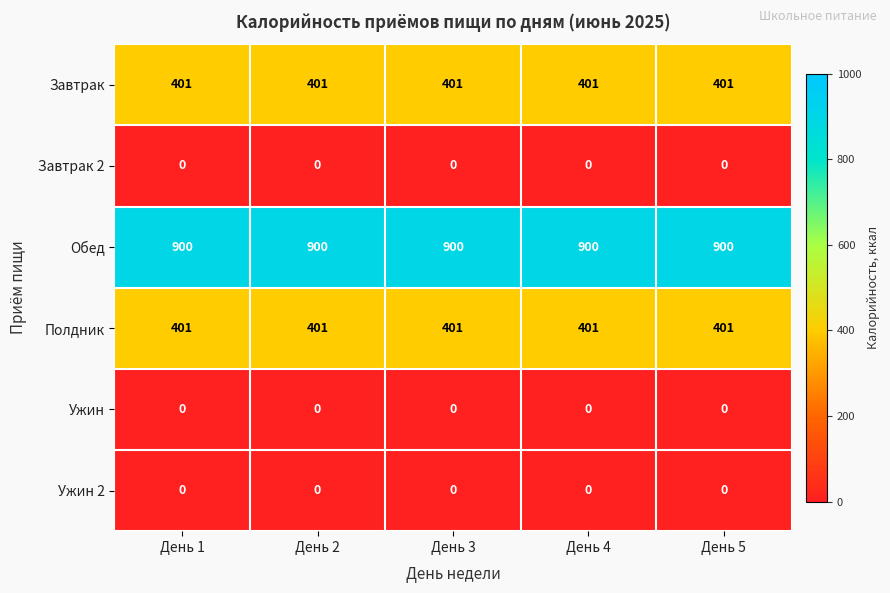

What is the spread (max minus min) of values at День 3?

900